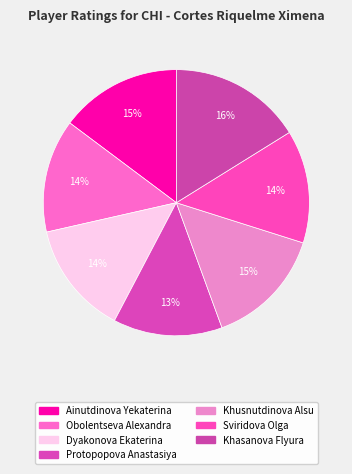

To the nearest percent, what percentage of the pie is Khasanova Flyura?

16%